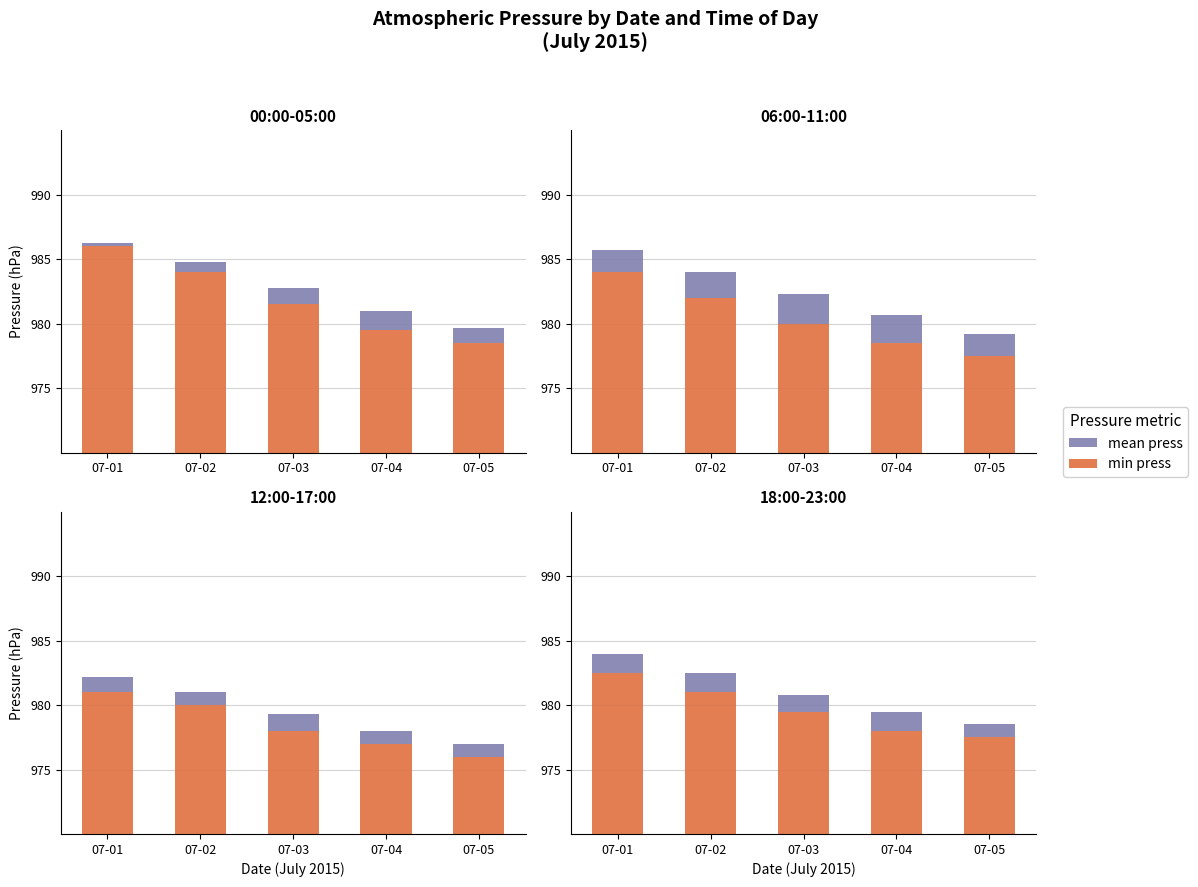

At which category is the sum across all series the highest?

07-01